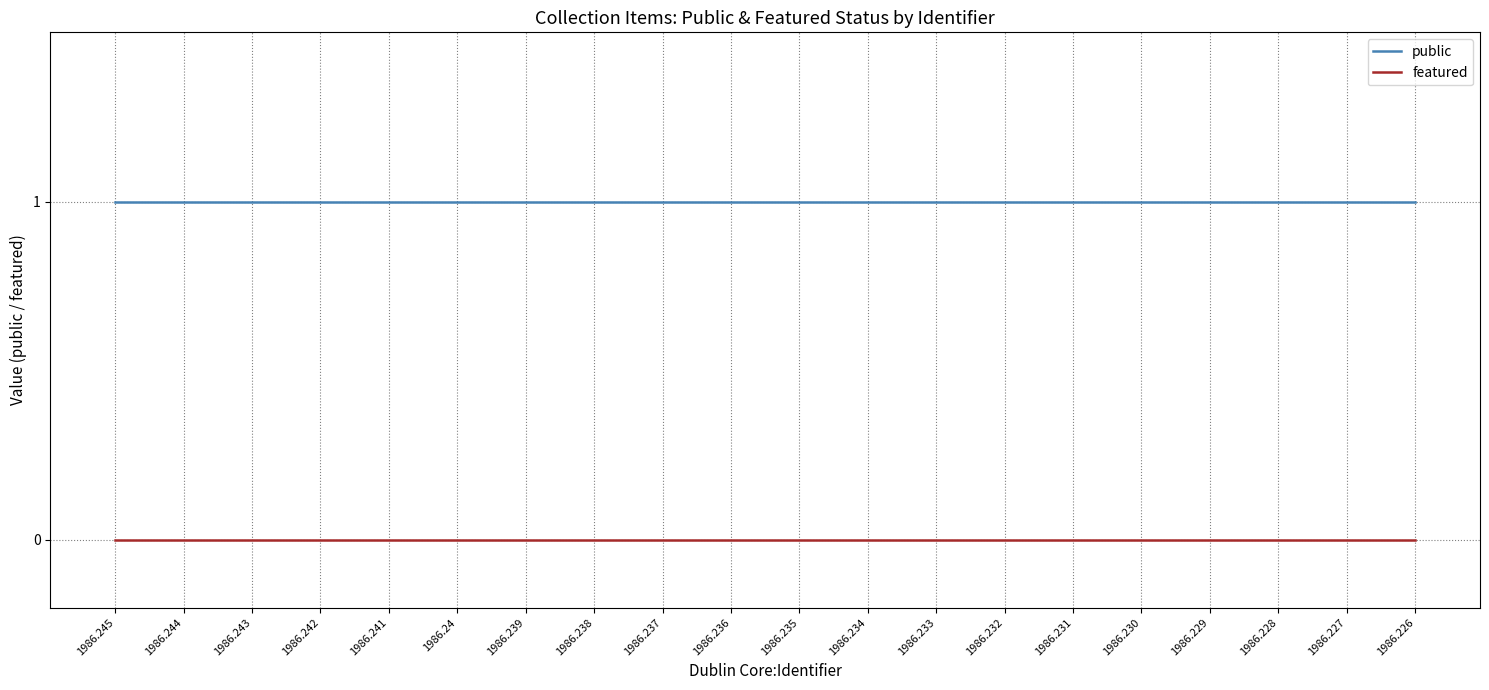

What is the spread (max minus min) of values at 1986.231?

1